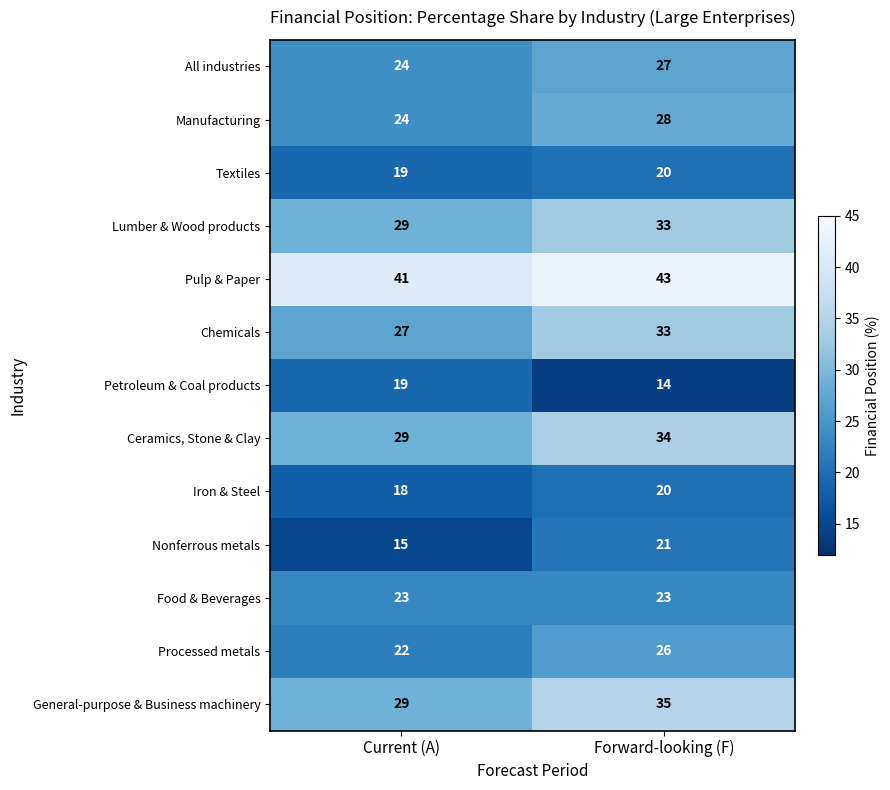

What is the difference between the maximum and minimum values in the Chemicals series?

6